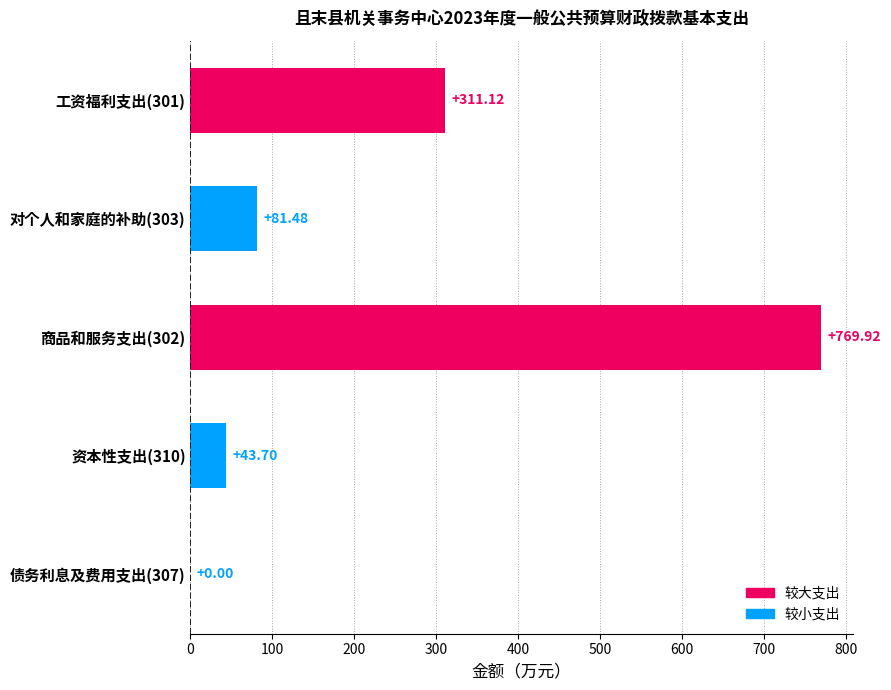

How many series are shown in this chart?

1